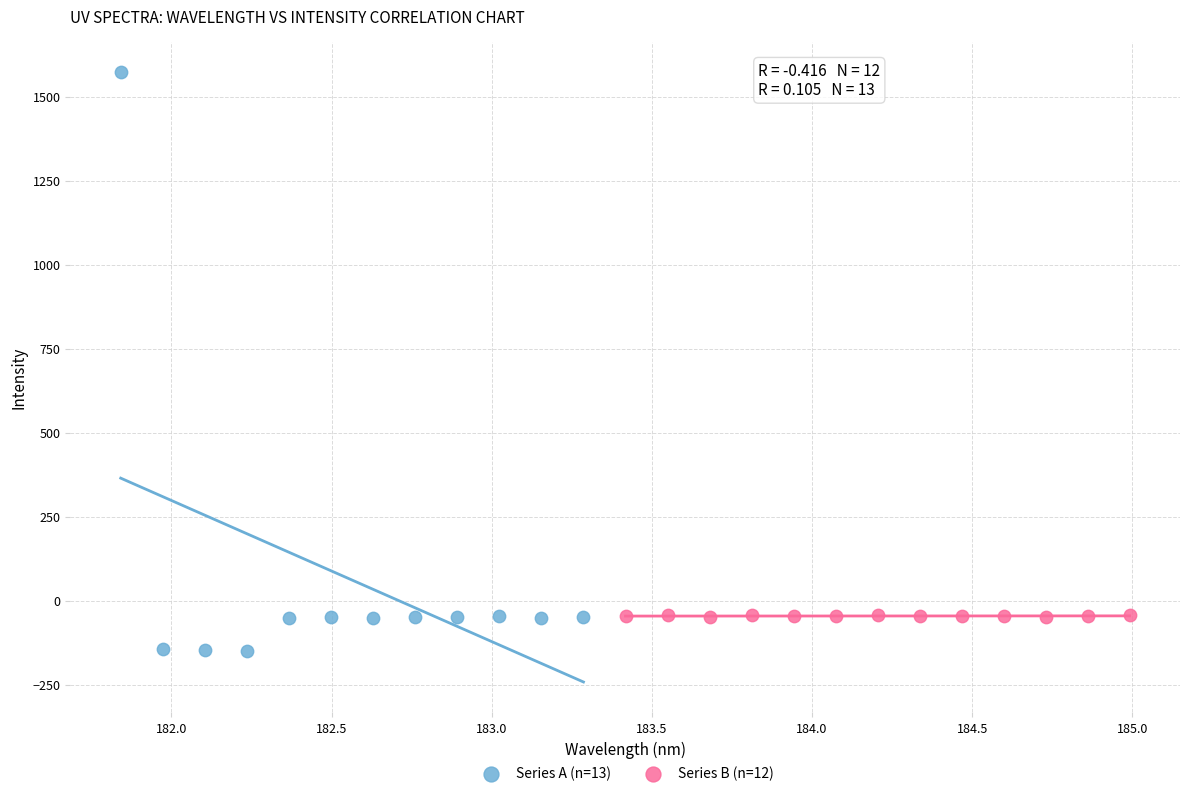

Which series reaches the maximum Y coordinate?

Series A (n=13)